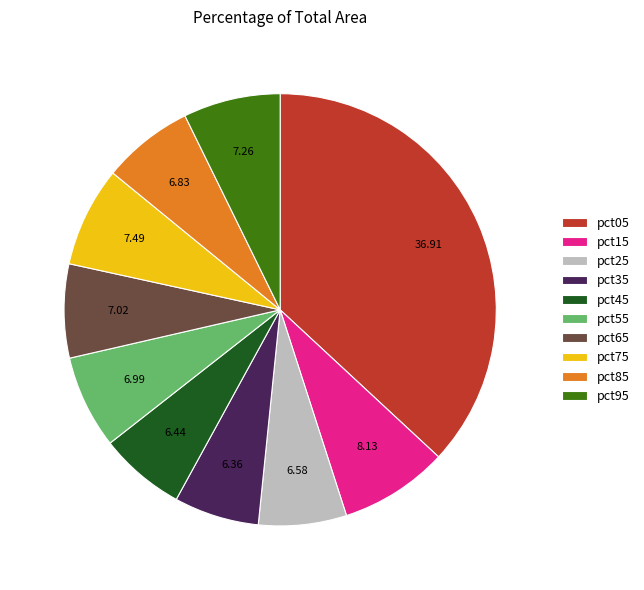

Is there any slice that represents more than half of the pie?

No